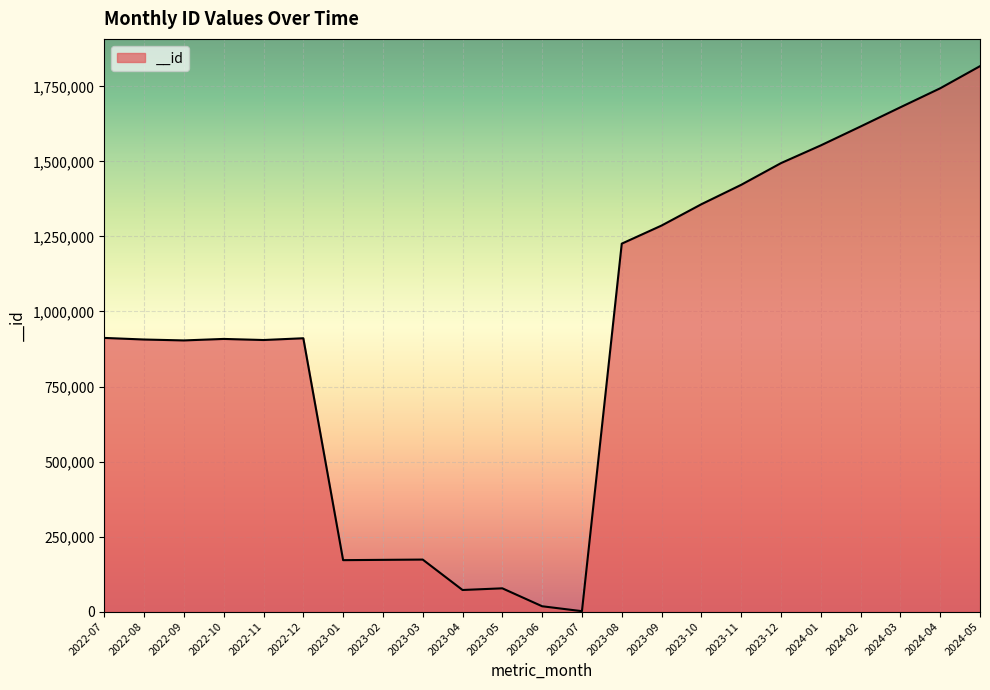

Which has a higher value, 2023-12 or 2022-08?

2023-12